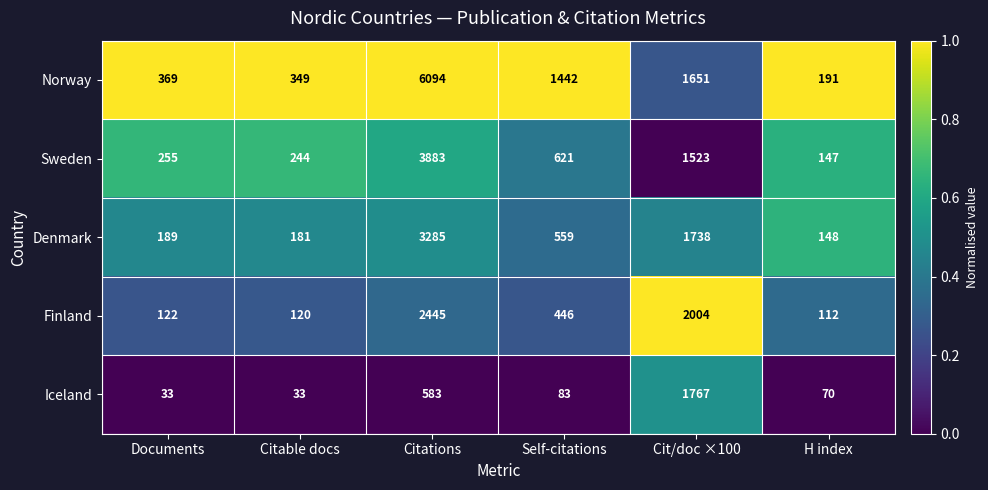

The Iceland series shows 33 at Citable docs. True or false?

True